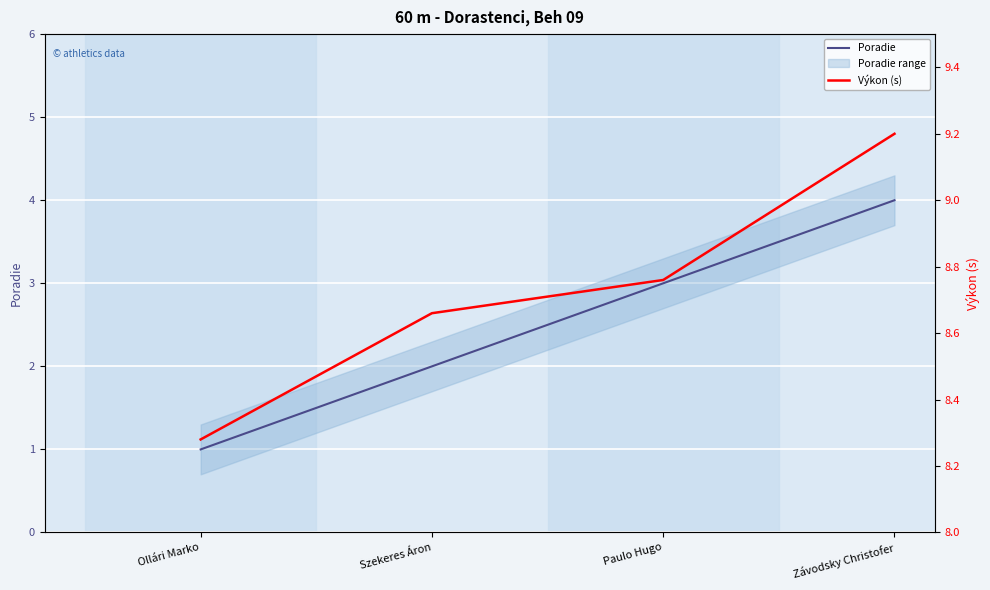

Is the value of Poradie at Ollári Marko greater than the value of Výkon (s) at Szekeres Áron?

No